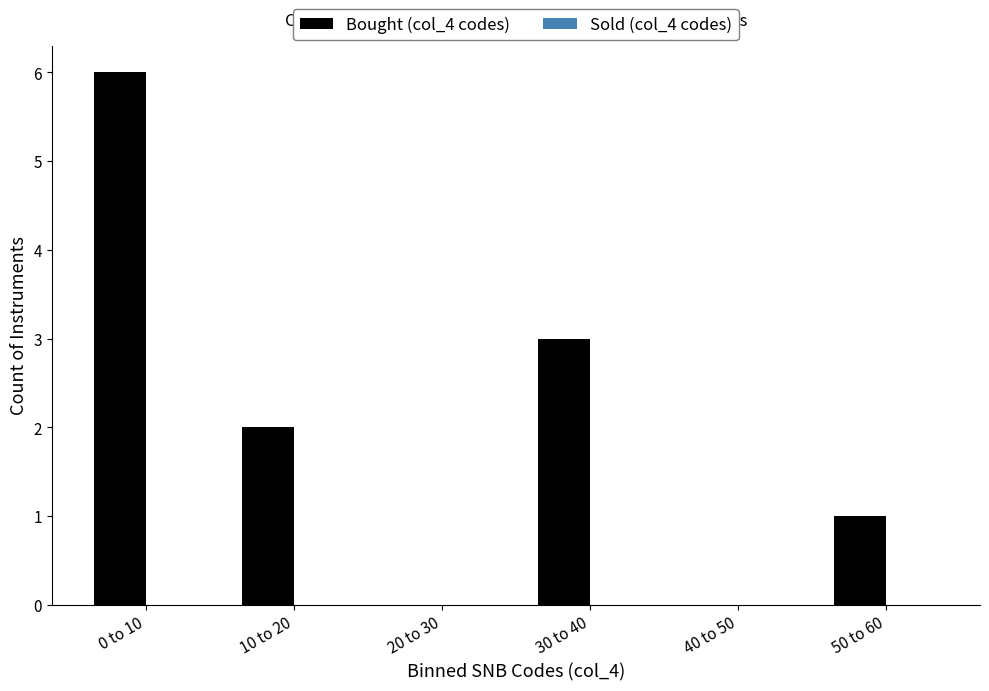

Reading right to left, what are all the values shown in this chart?

50 to 60=1	40 to 50=0	30 to 40=3	20 to 30=0	10 to 20=2	0 to 10=6